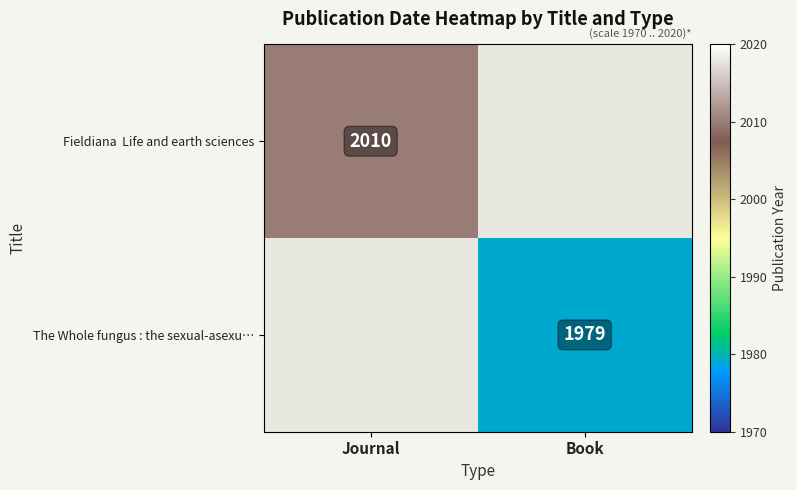

Where is Fieldiana Life and earth sciences nearest to the value 2010?

Journal